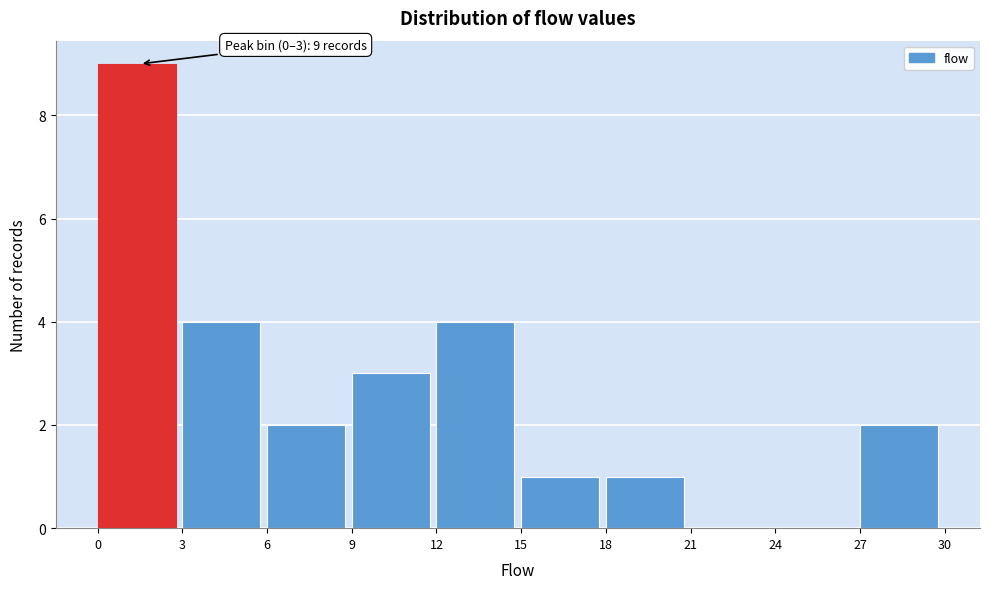

Which range on the x-axis has the tallest bar?

0 to 3